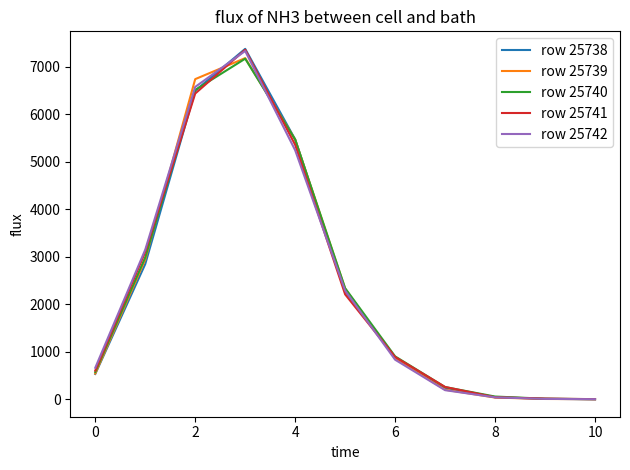

What is the maximum value shown in the chart?

7373